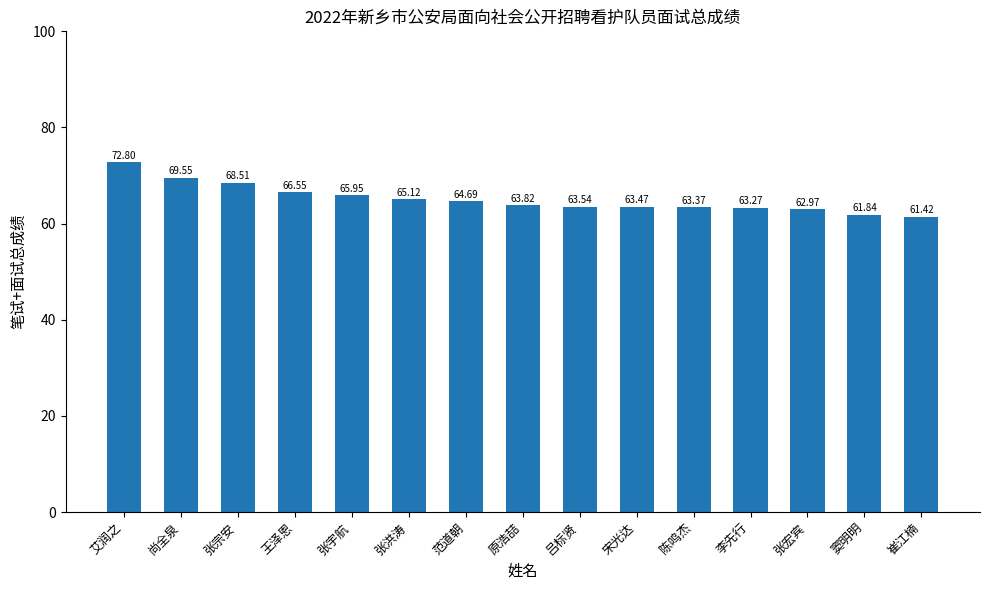

What is the ratio of the value at 崔江楠 to the value at 范道朝?

0.9